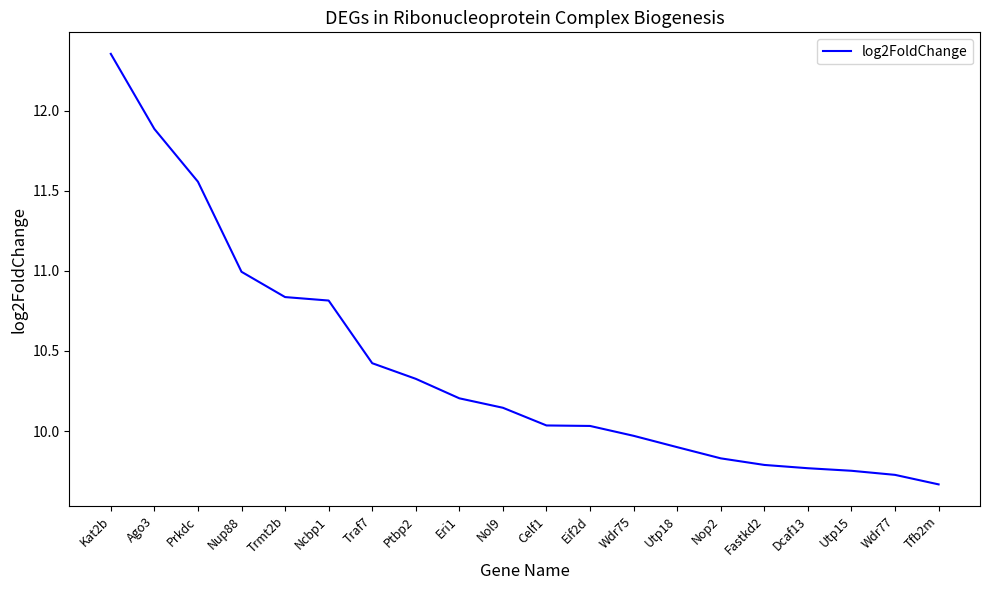

Which category has the lowest value across all series?

Tfb2m